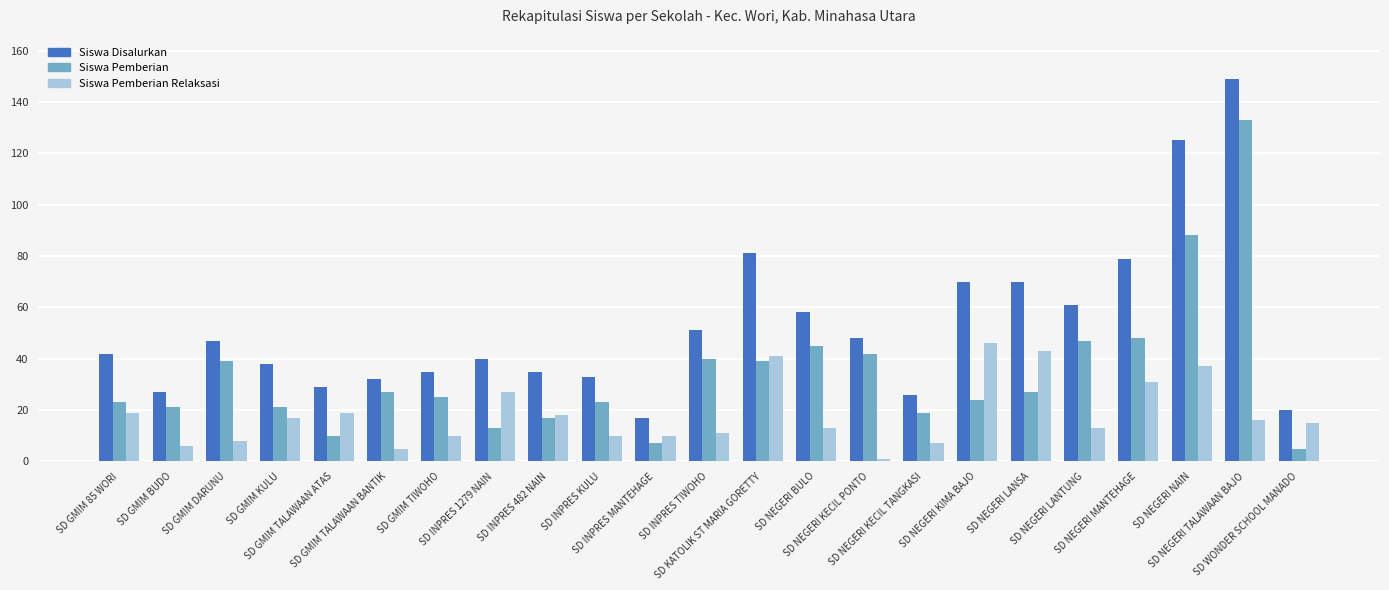

What is the total value across all series at SD INPRES 1279 NAIN?

80